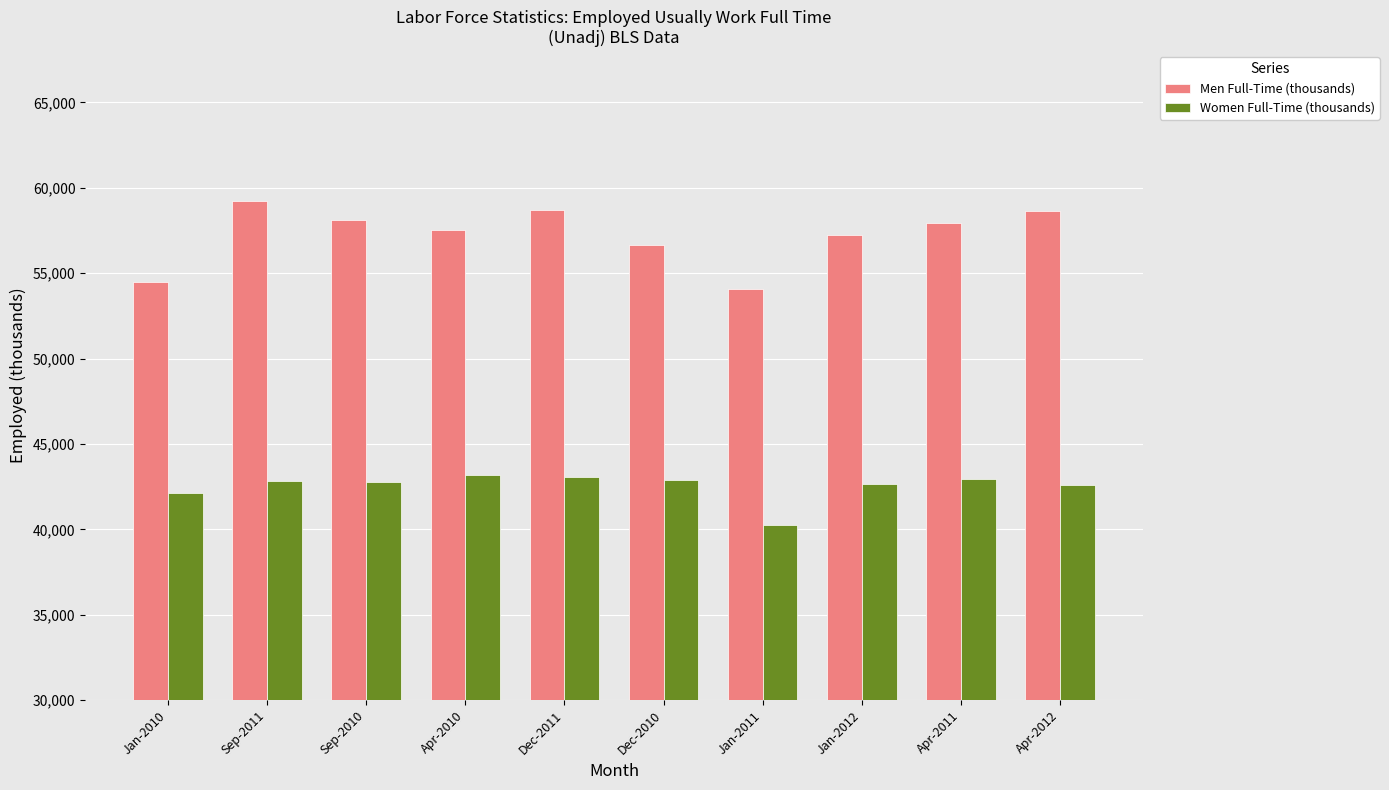

How many data points in Men Full-Time (thousands) are less than 57964?

5